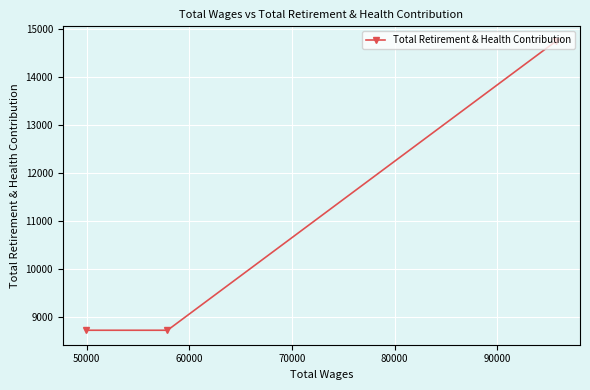

What is the average value?

10732